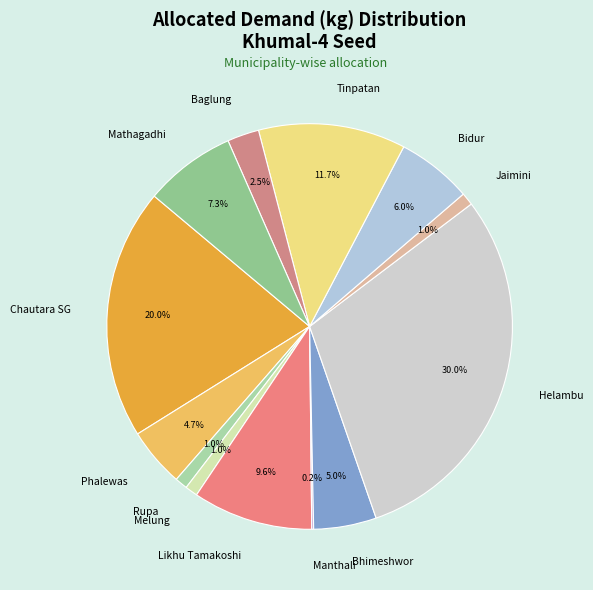

What is the largest slice in the pie chart?

Helambu